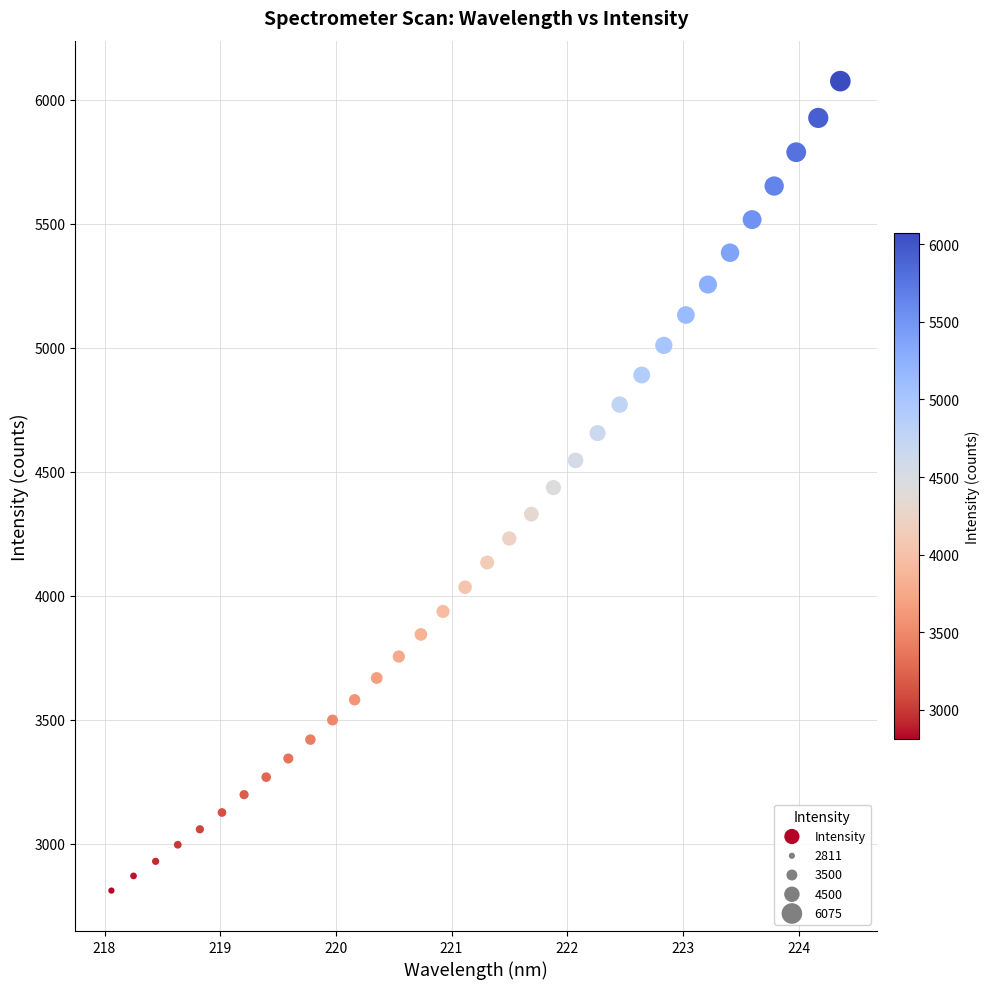

What is the range of X values (max minus min)?

6.3